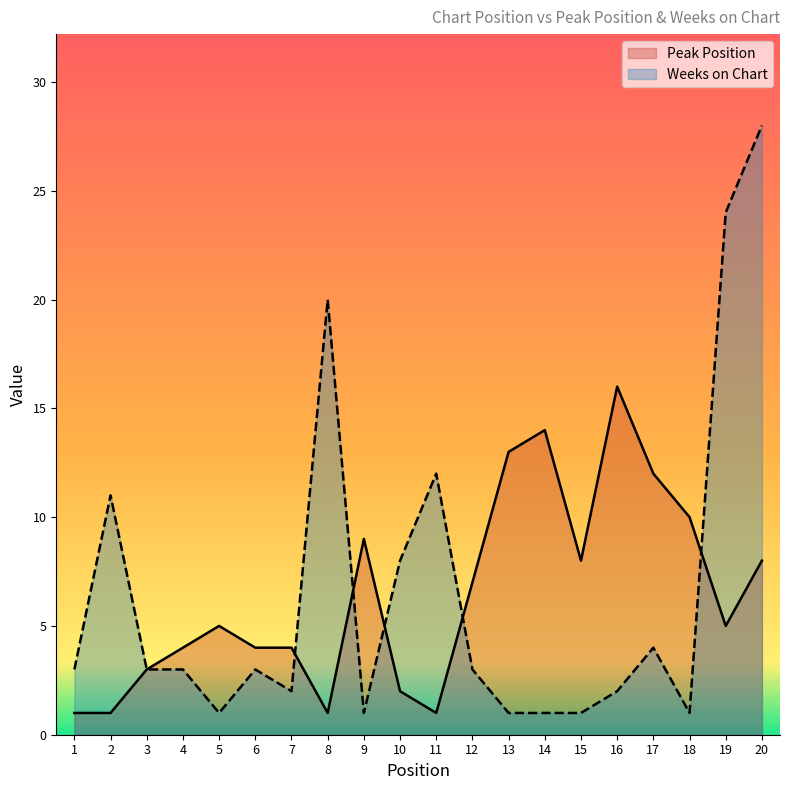

Does the chart have visible grid lines?

No